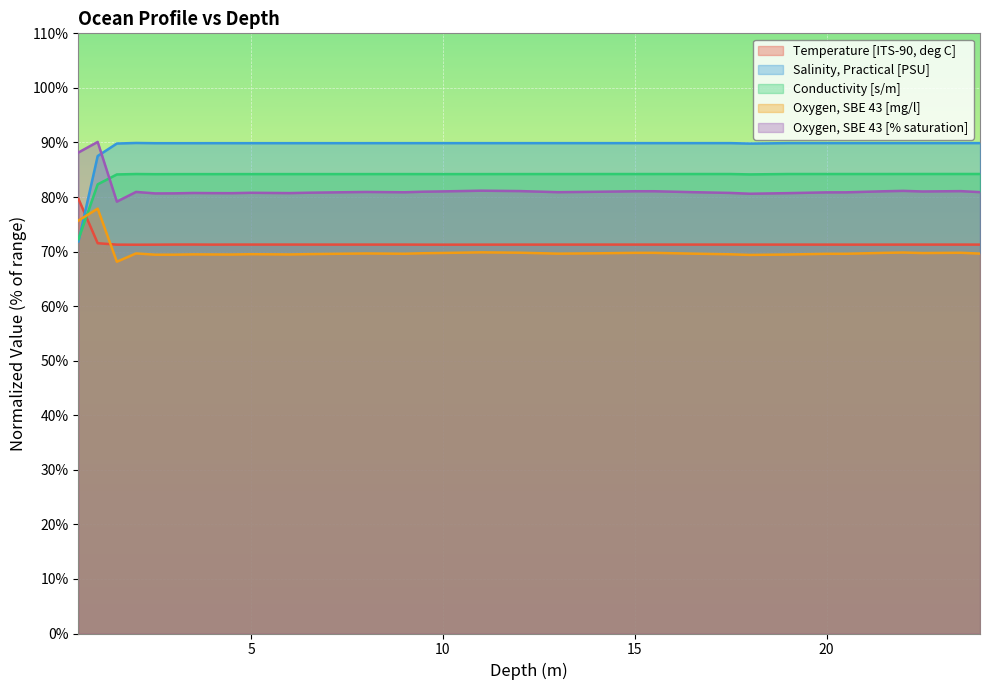

Which series has the largest total across all categories?

Salinity, Practical [PSU]